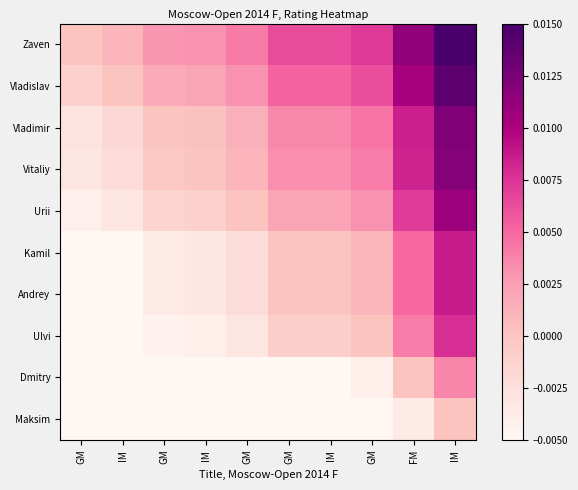

List the series in order of their peak value, highest first.

Zaven, Vladislav, Vladimir, Vitaliy, Urii, Kamil, Andrey, Ulvi, Dmitry, Maksim